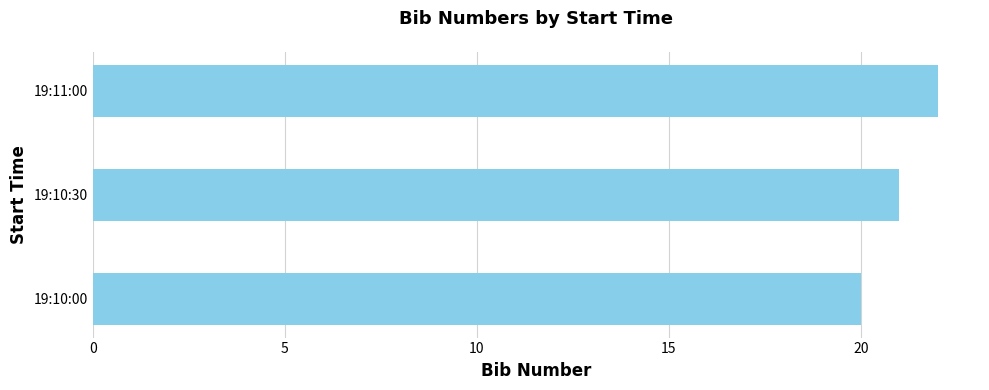

Rank the categories by value from highest to lowest.

19:11:00, 19:10:30, 19:10:00